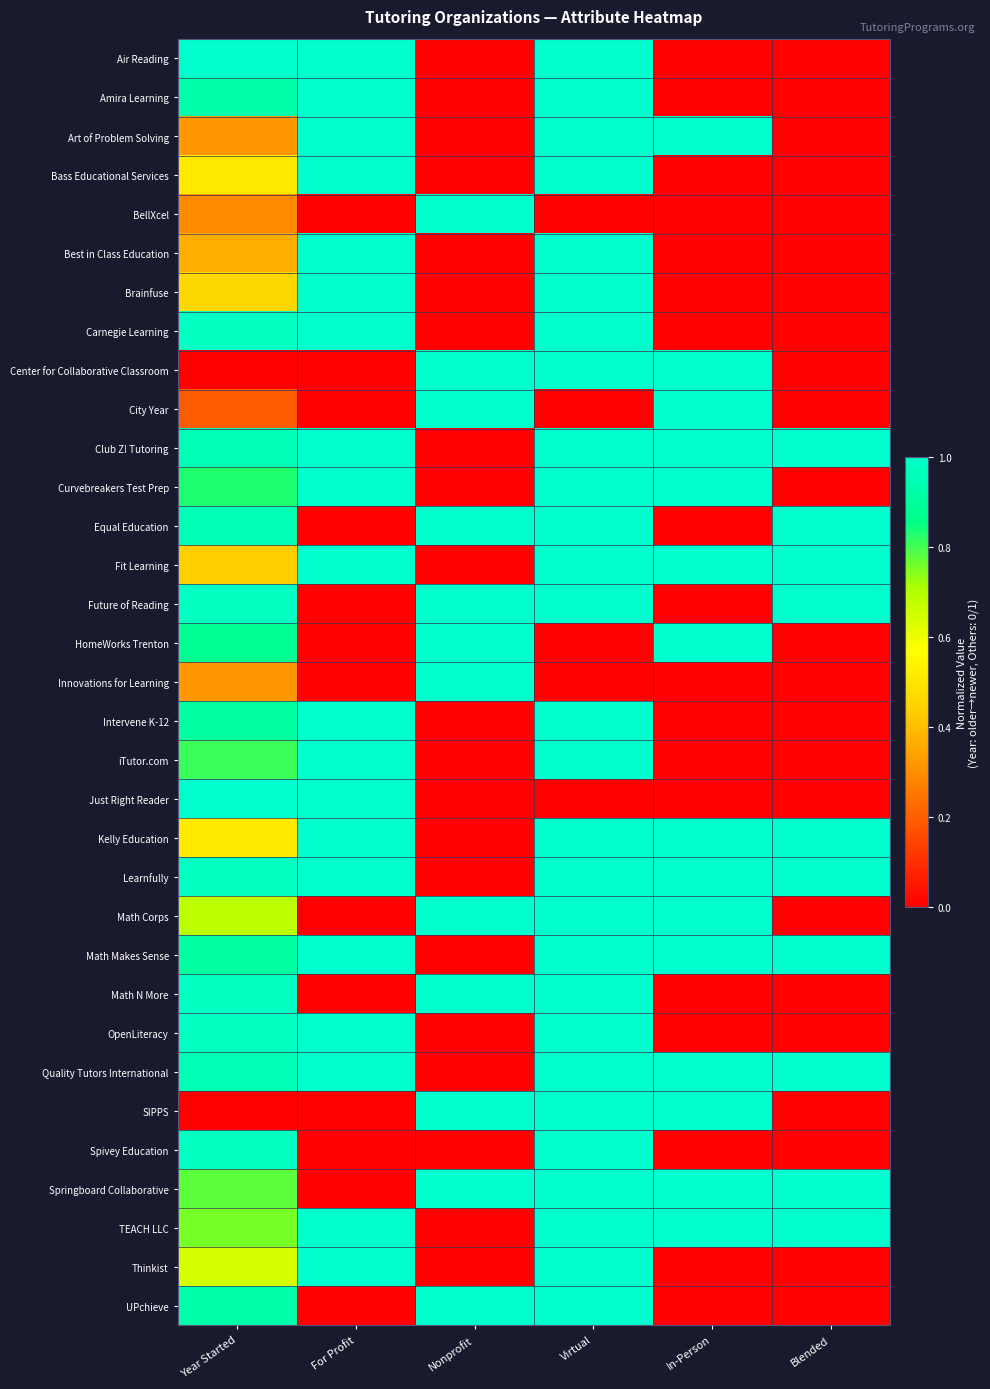

What is the difference between the highest and lowest values at Blended?

1.0